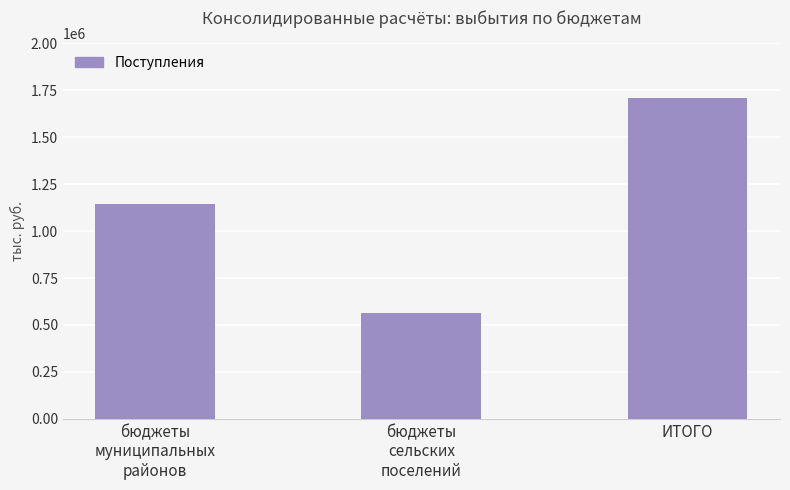

Reading right to left, list all the values displayed in this chart.

1708062.0	565851.9	1142210.1